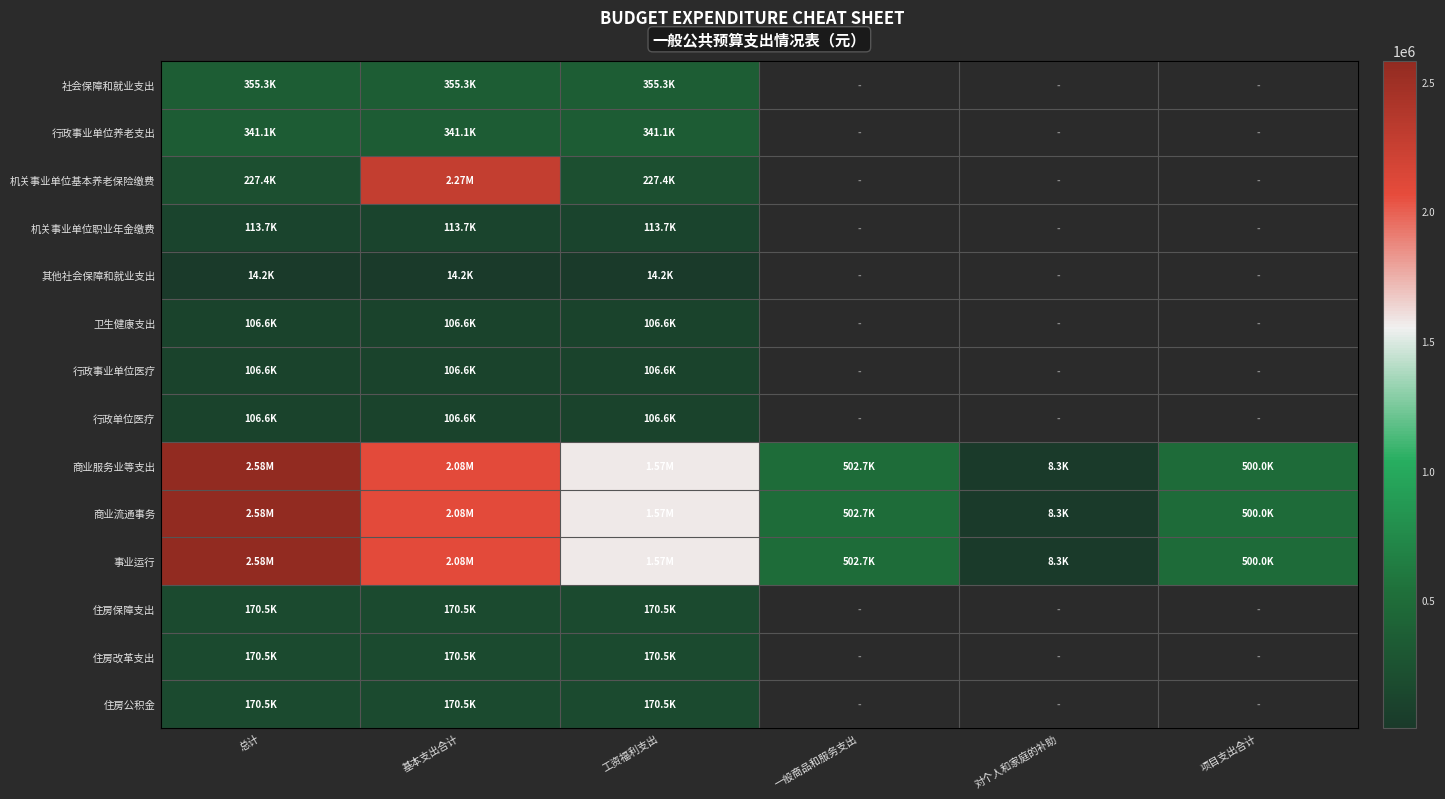

Which category has the highest value in the 事业运行 series?

总计